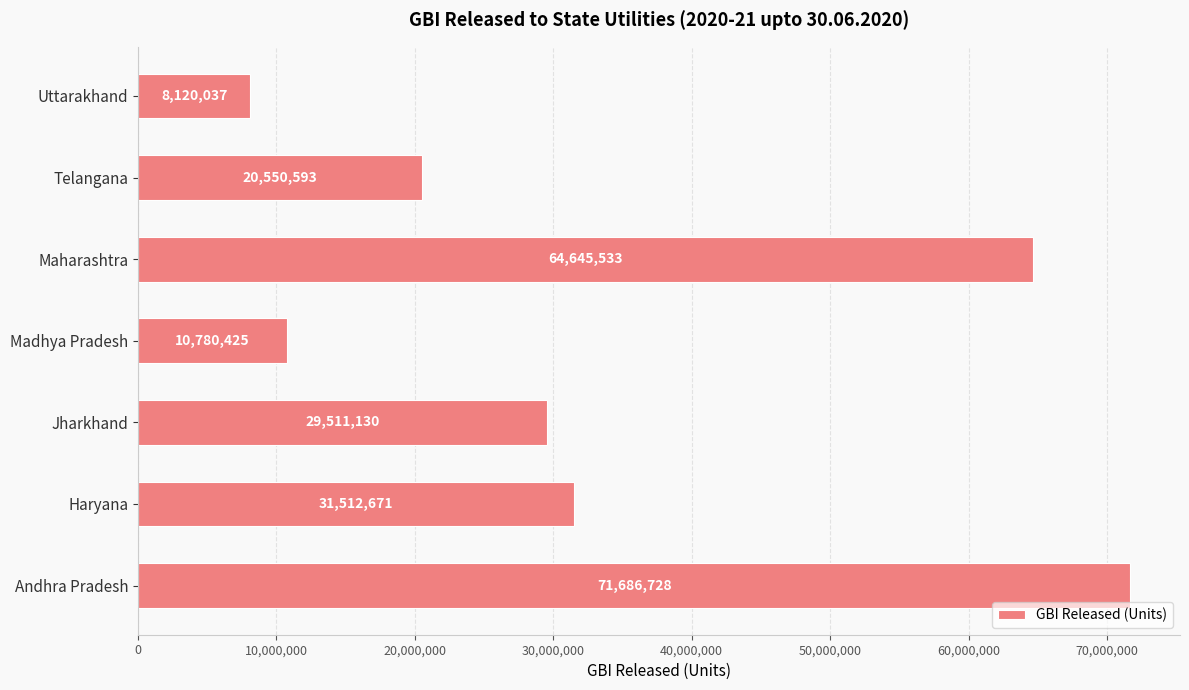

Which category has the lowest value across all series?

Uttarakhand